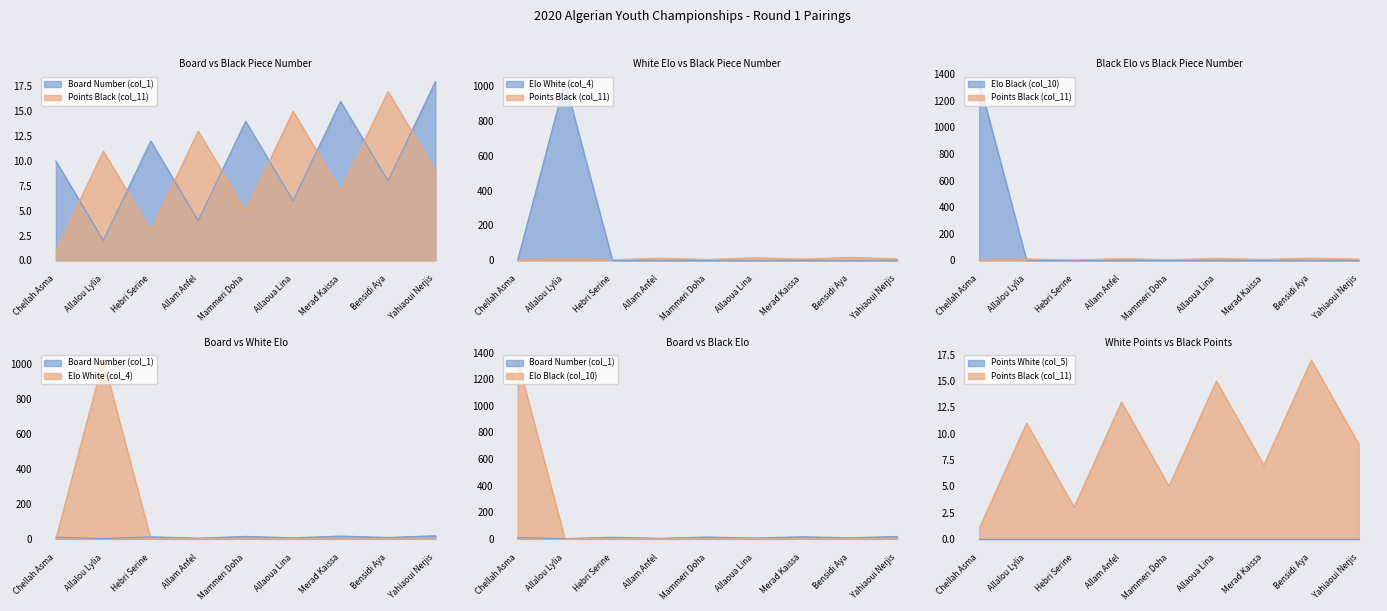

Which series changed the most between Chellah Asma and Allam Anfel?

Elo Black (col_10)